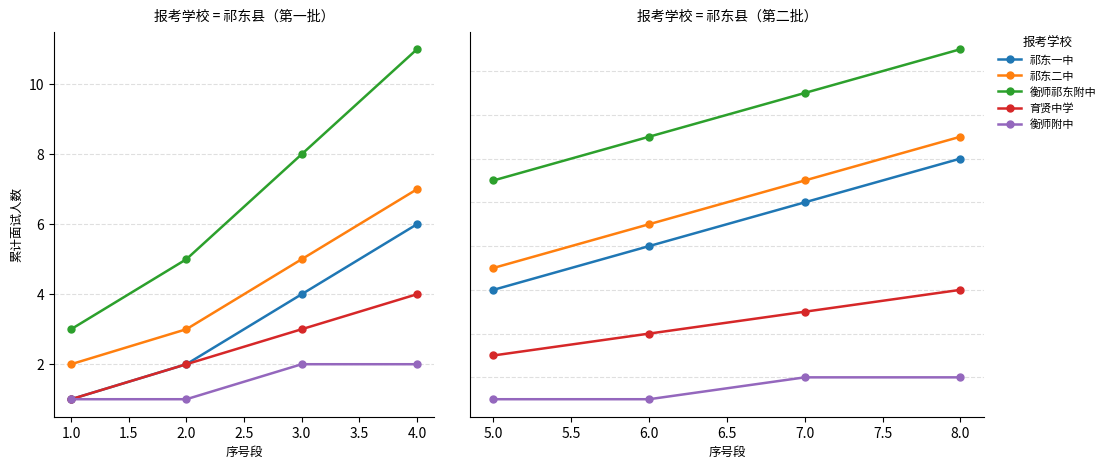

True or false: 衡师附中 and 育贤中学 intersect in this chart.

False